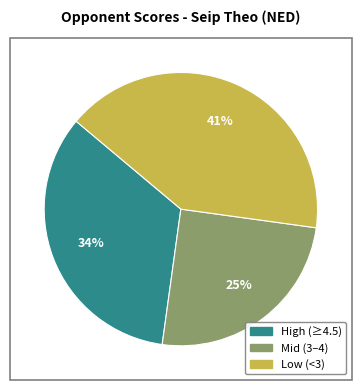

Is there a majority slice in this chart?

No